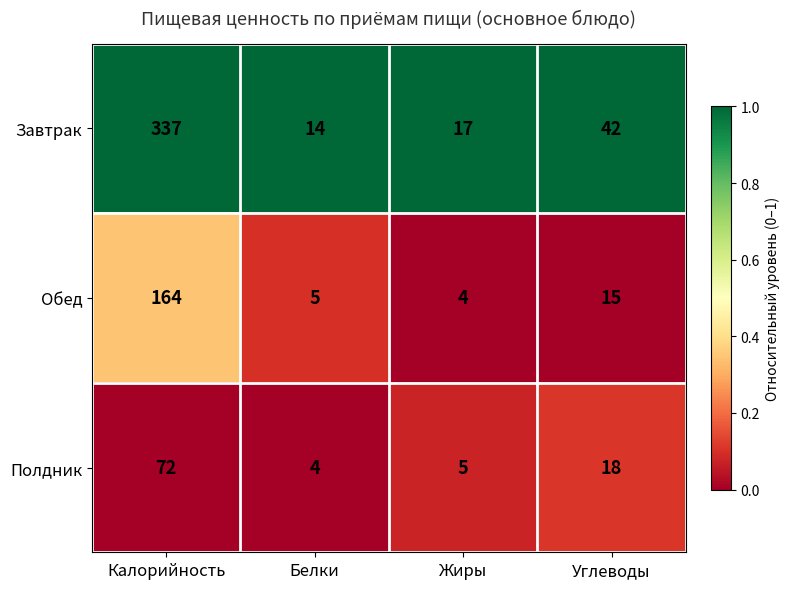

Reading left to right, transcribe all the data shown in this chart.

Завтрак: 337	14	17	42
Обед: 164	5	4	15
Полдник: 72	4	5	18